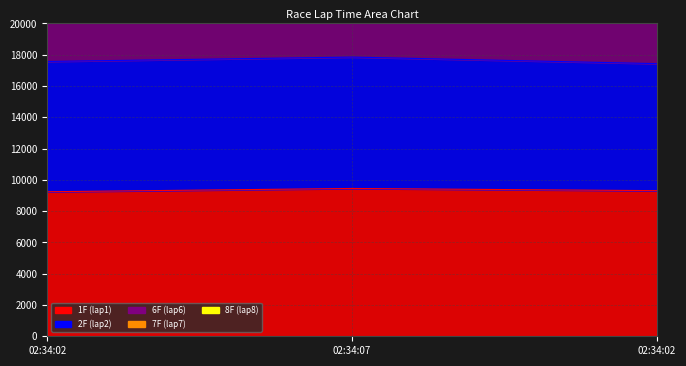

How many data points in 1F are above 9310?

1